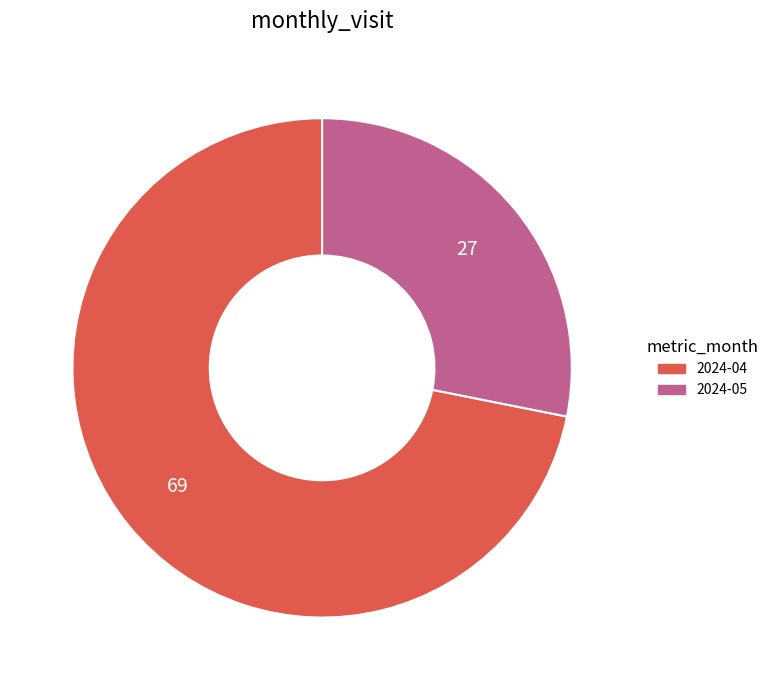

Between 2024-05 and 2024-04, which is larger?

2024-04